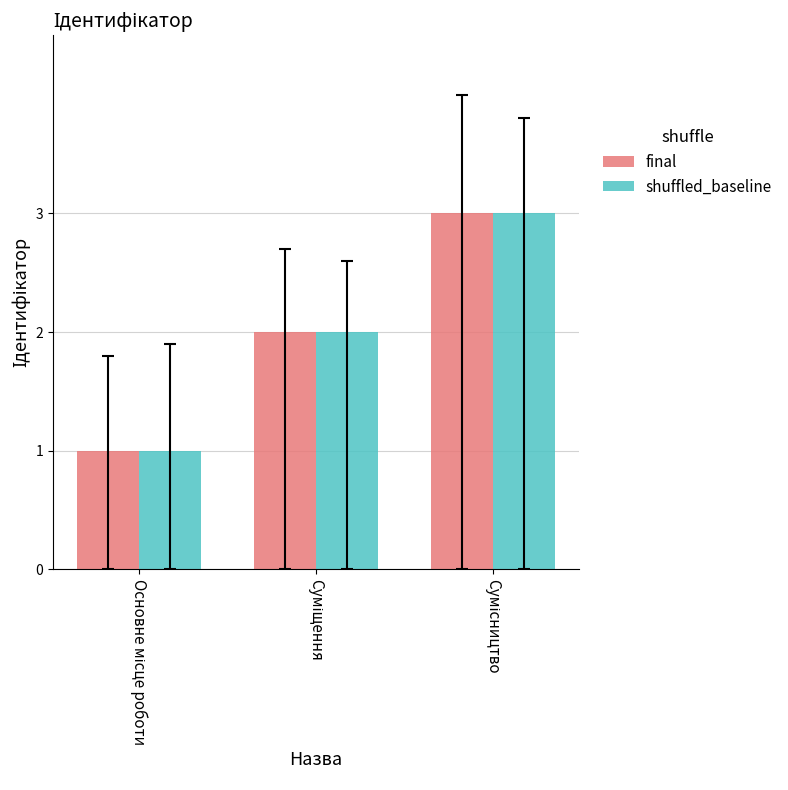

What is the sum of all shuffled_baseline values?

6